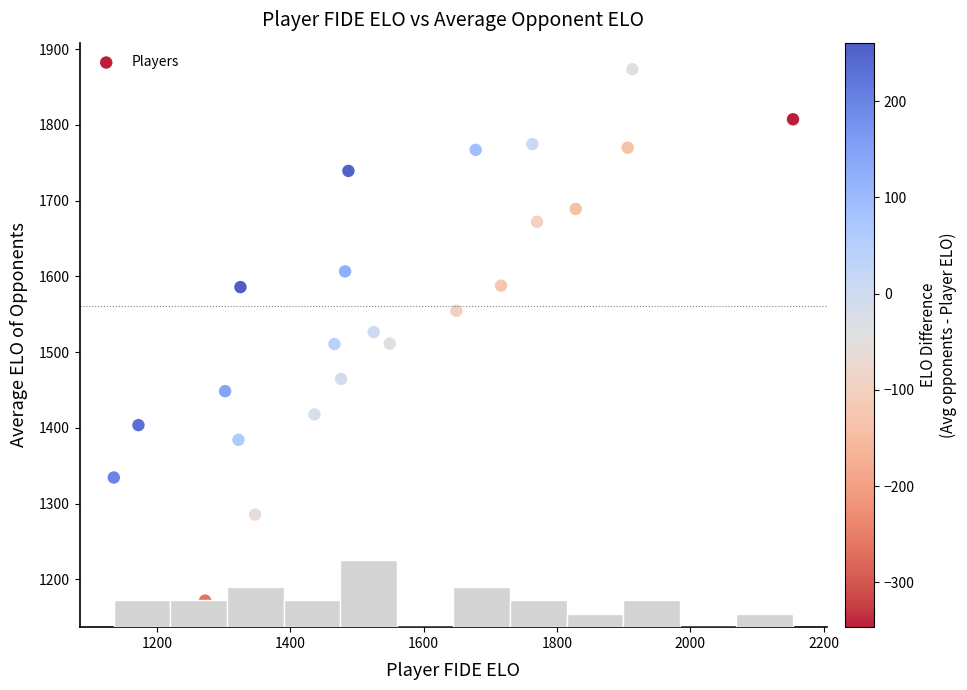

What is the range of X values (max minus min)?

1019.0